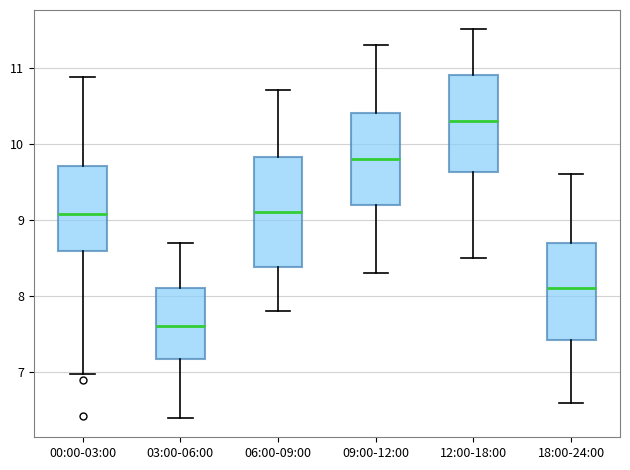

Which box is the tallest, from its lower edge to its upper edge?

06:00-09:00